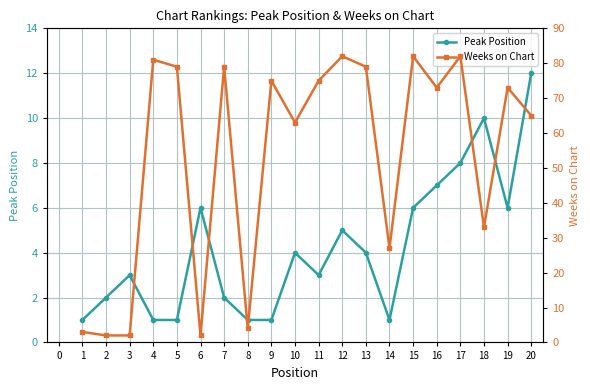

At which category does Peak Position reach its first local peak?

3